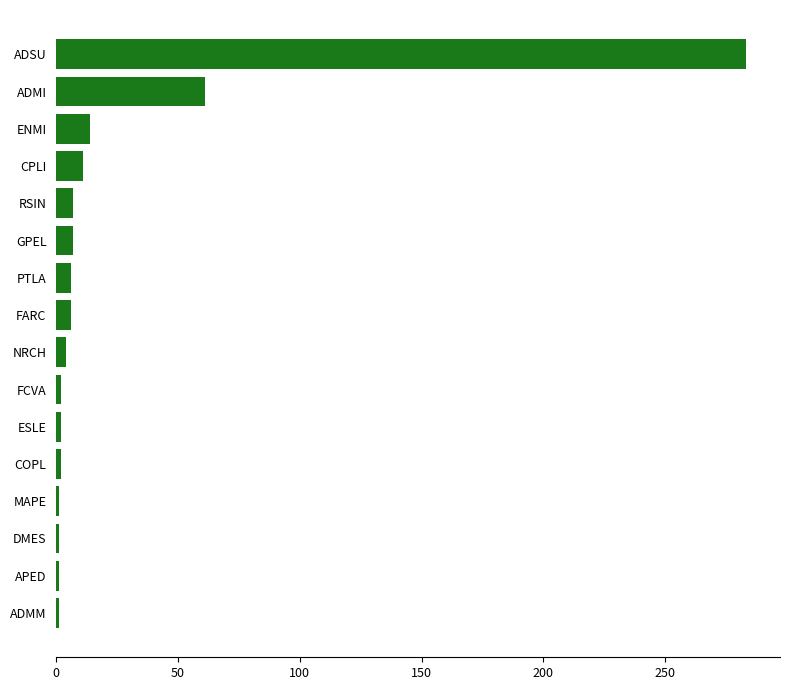

What is the maximum value shown in the chart?

283